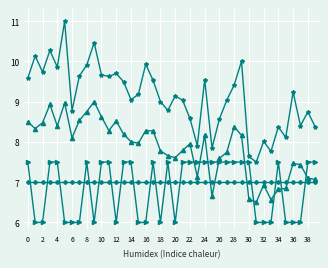

What is the minimum value shown in the chart?

6.0